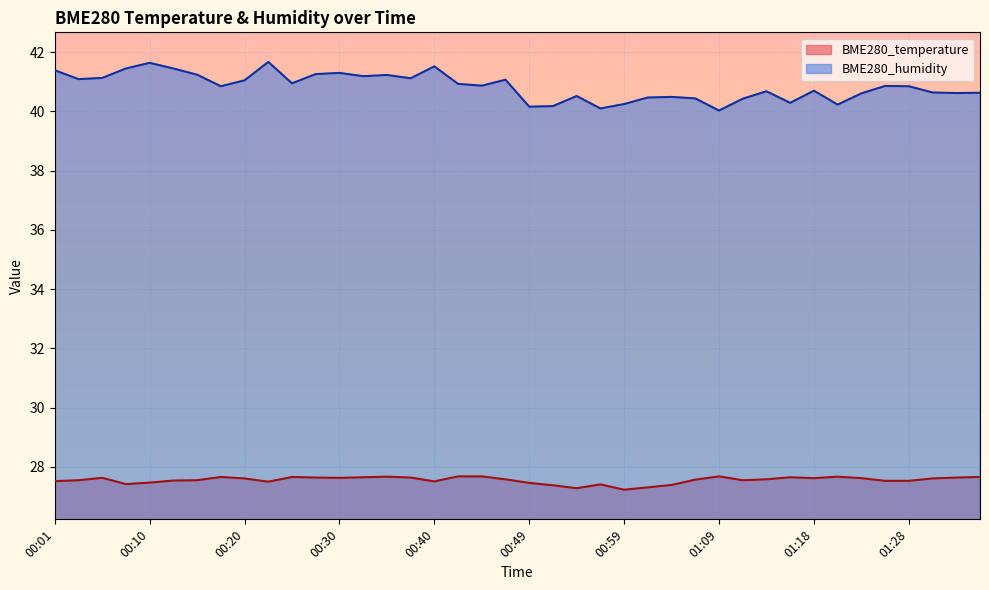

Between 01:06 and 01:31, which is larger?

01:31